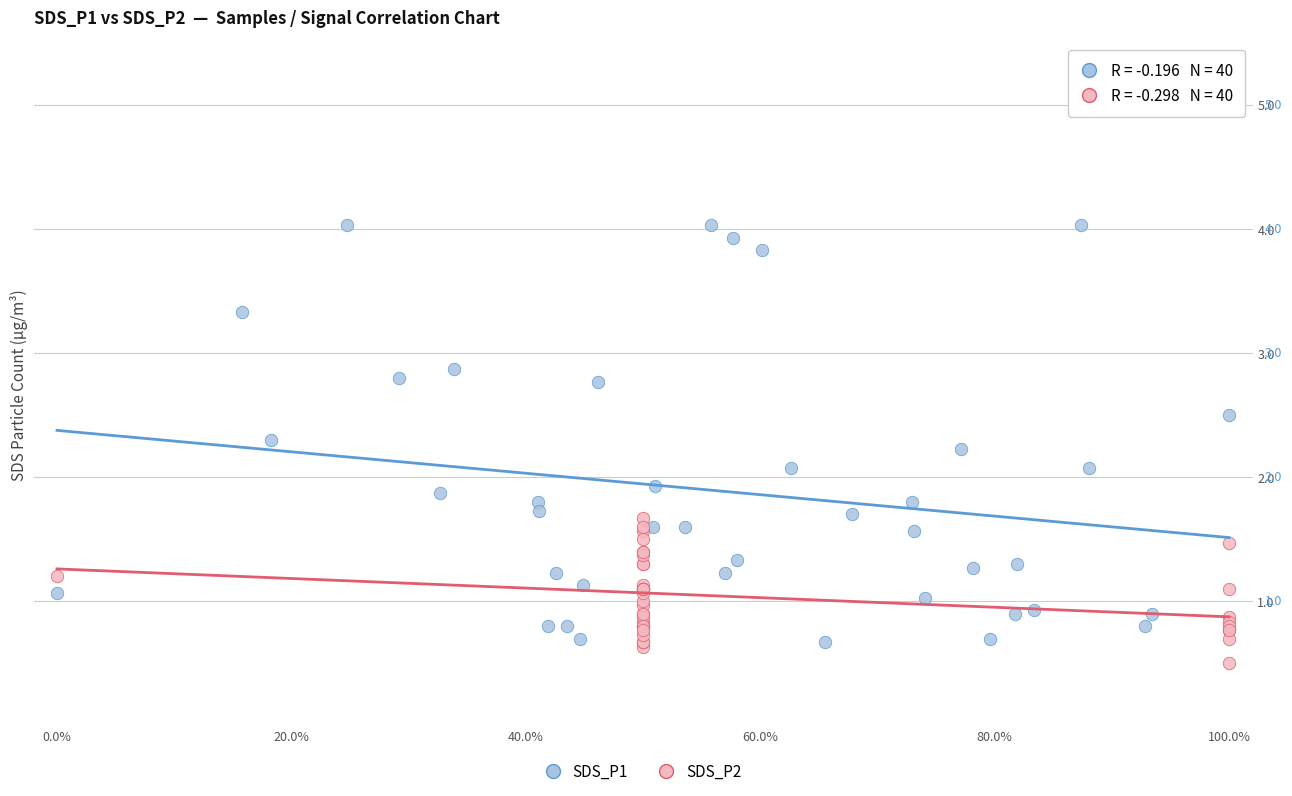

Which series has the widest spread of Y values?

SDS_P1